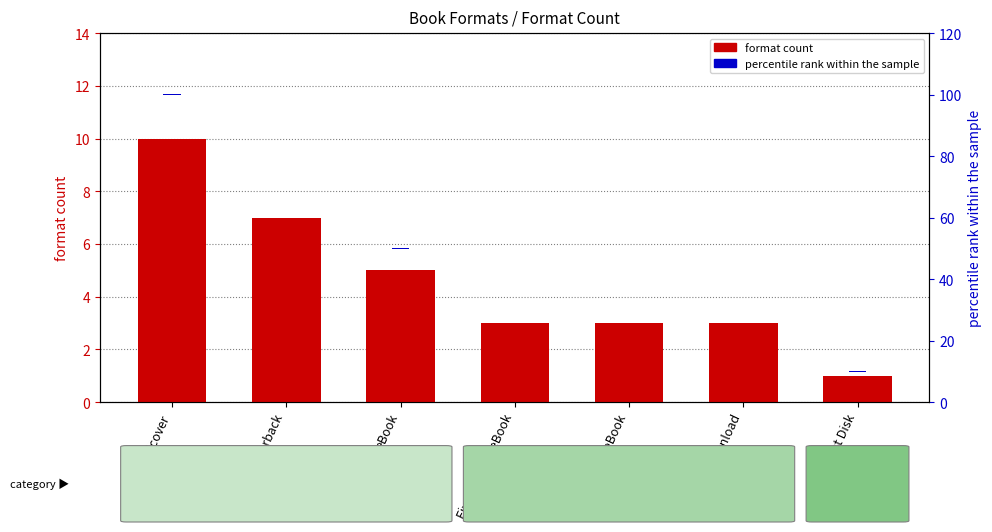

The value of percentile rank within sample at Audio Download is 0.2. True or false?

True